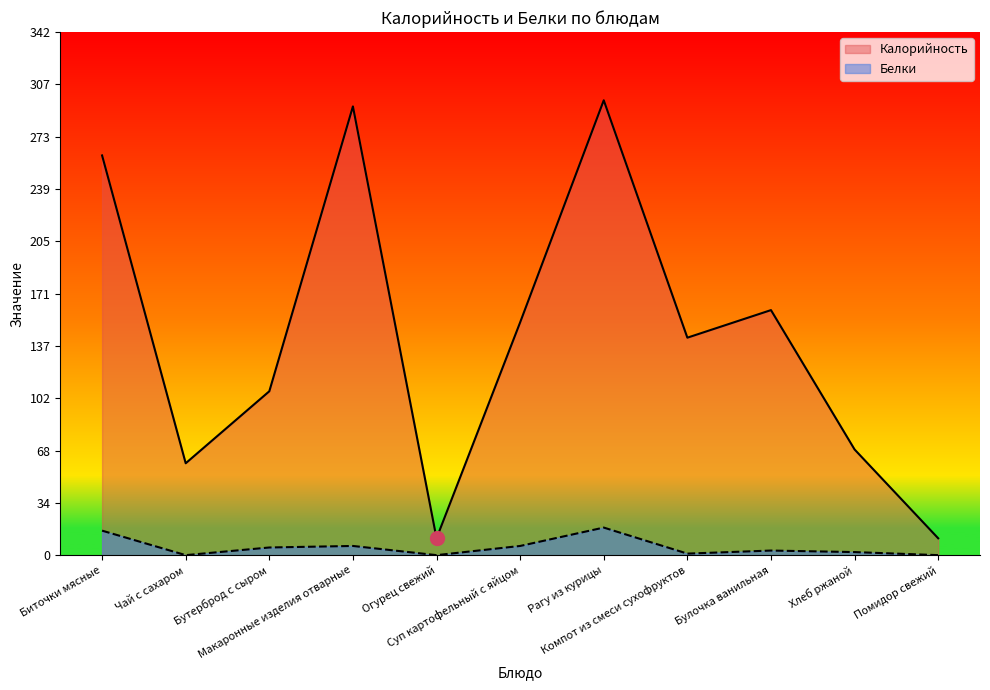

The value of Белки at Чай с сахаром is 0. True or false?

True